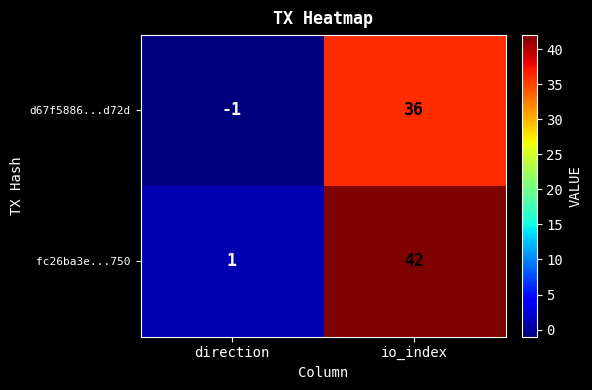

Read the fc26ba3e...750 value at io_index.

42